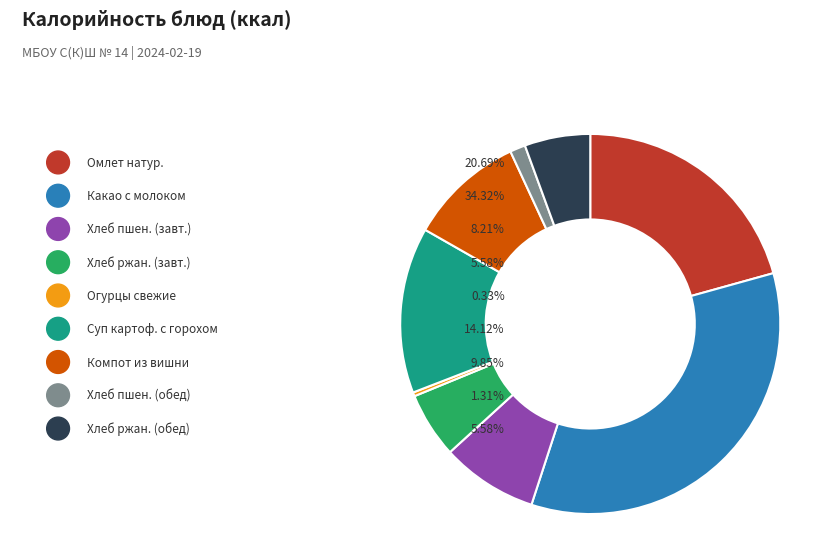

What is the change in value from хлеб ржано-пшеничный (завтрак) to компот из вишни?

+26